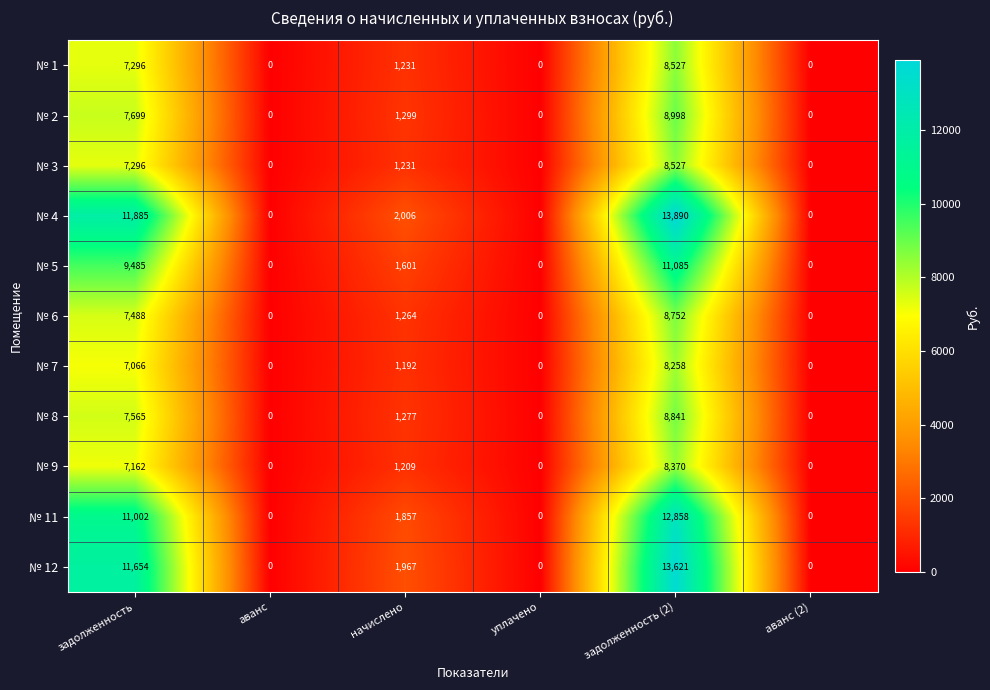

What is the maximum value shown in the chart?

13890